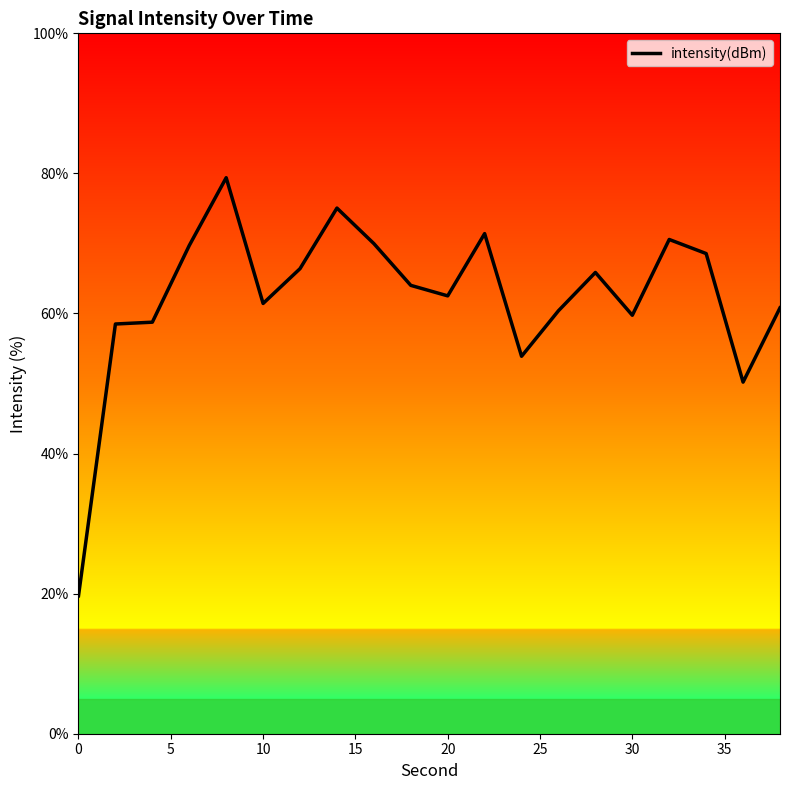

What is the difference between the maximum and minimum values?

59.7